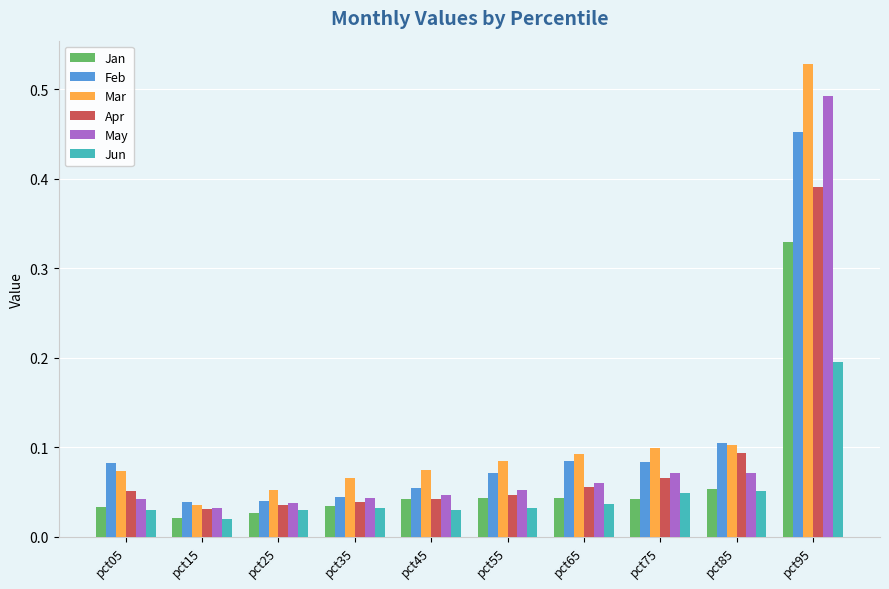

Is the value of Jan at pct95 greater than the value of Jun at pct75?

Yes